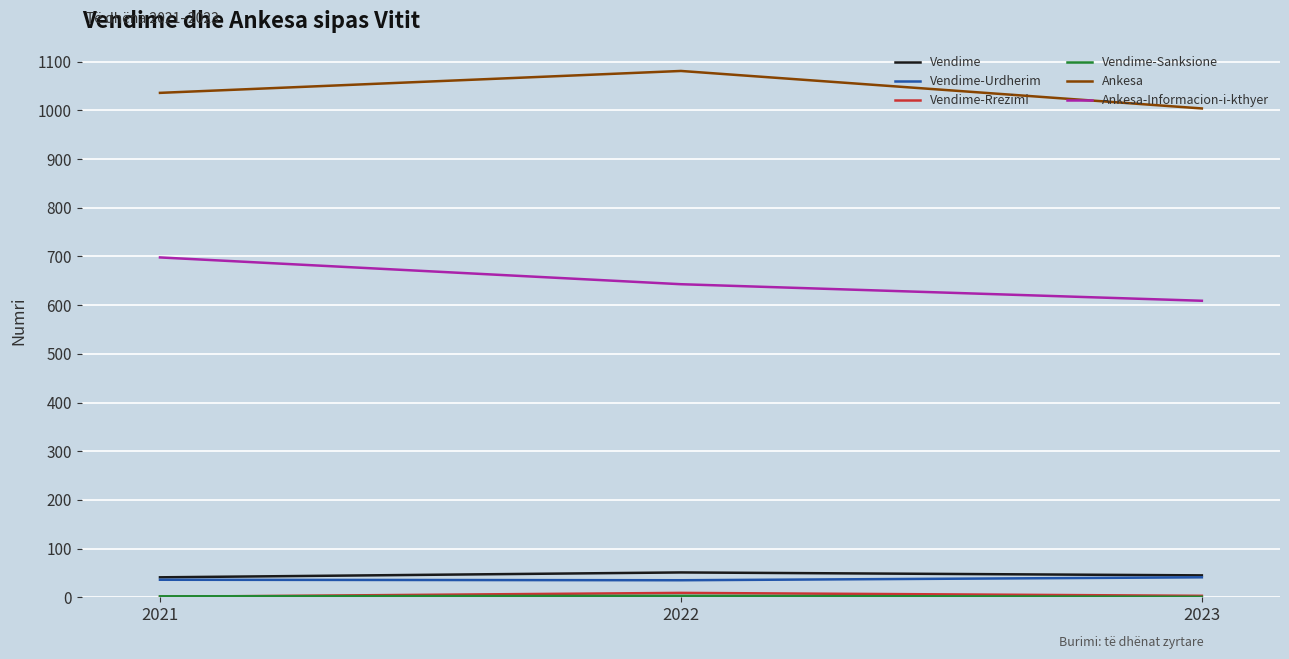

Which series has the largest total across all categories?

Ankesa